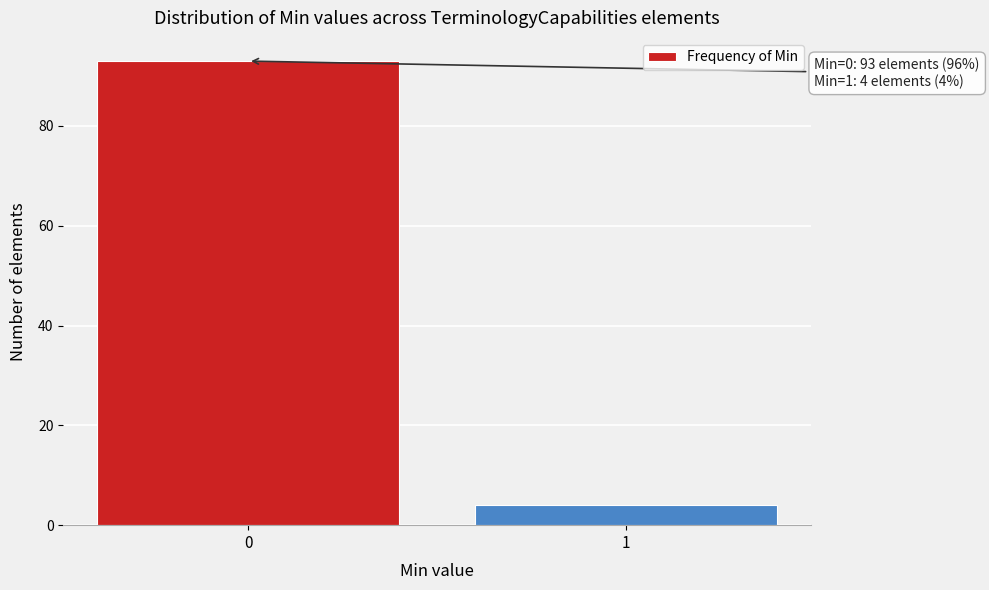

Reading left to right, transcribe all the data shown in this chart.

93	4